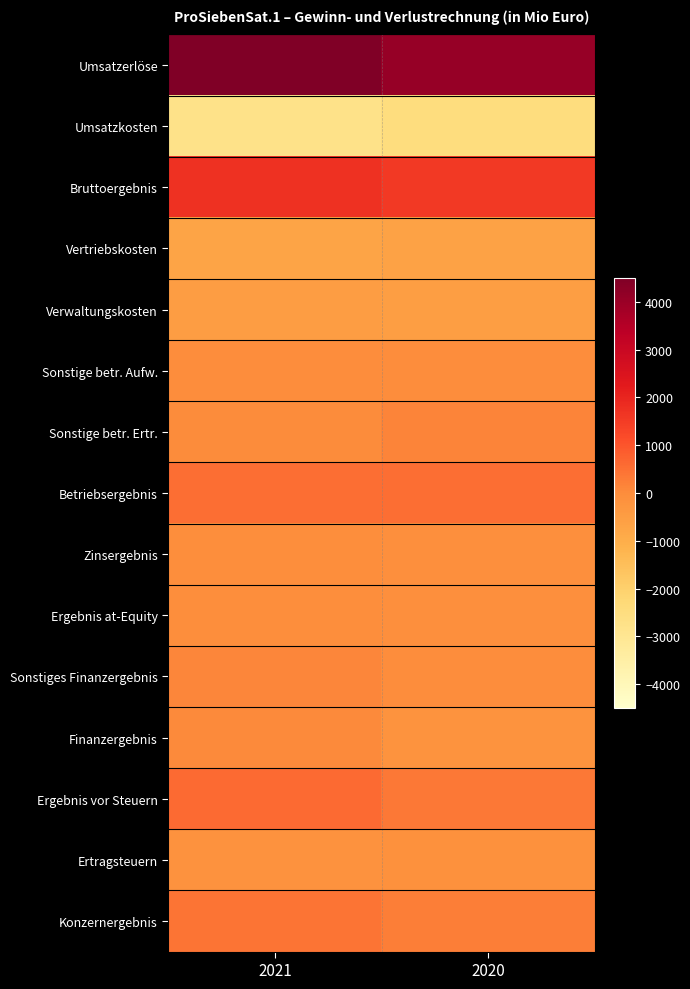

Which series has the widest spread of values?

Umsatzerlöse